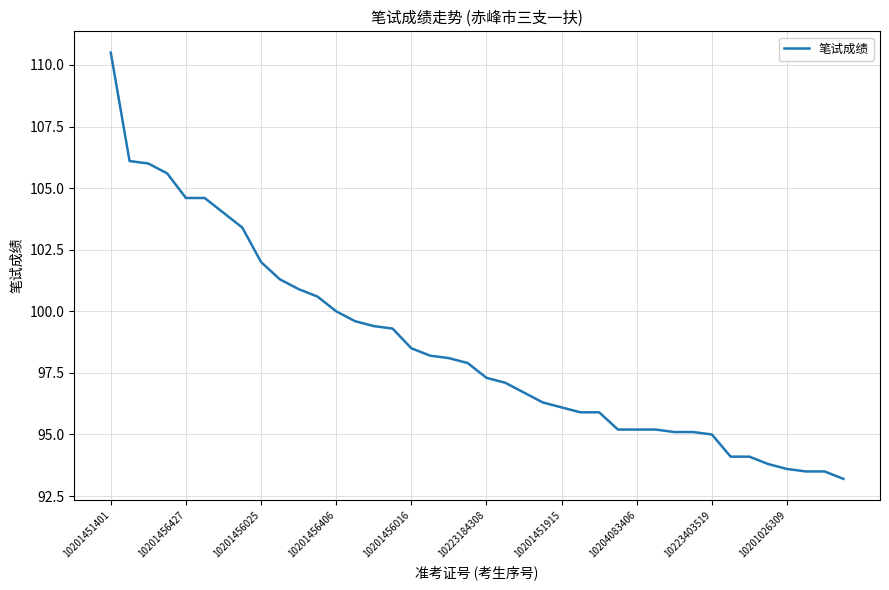

What is the minimum value shown in the chart?

93.2